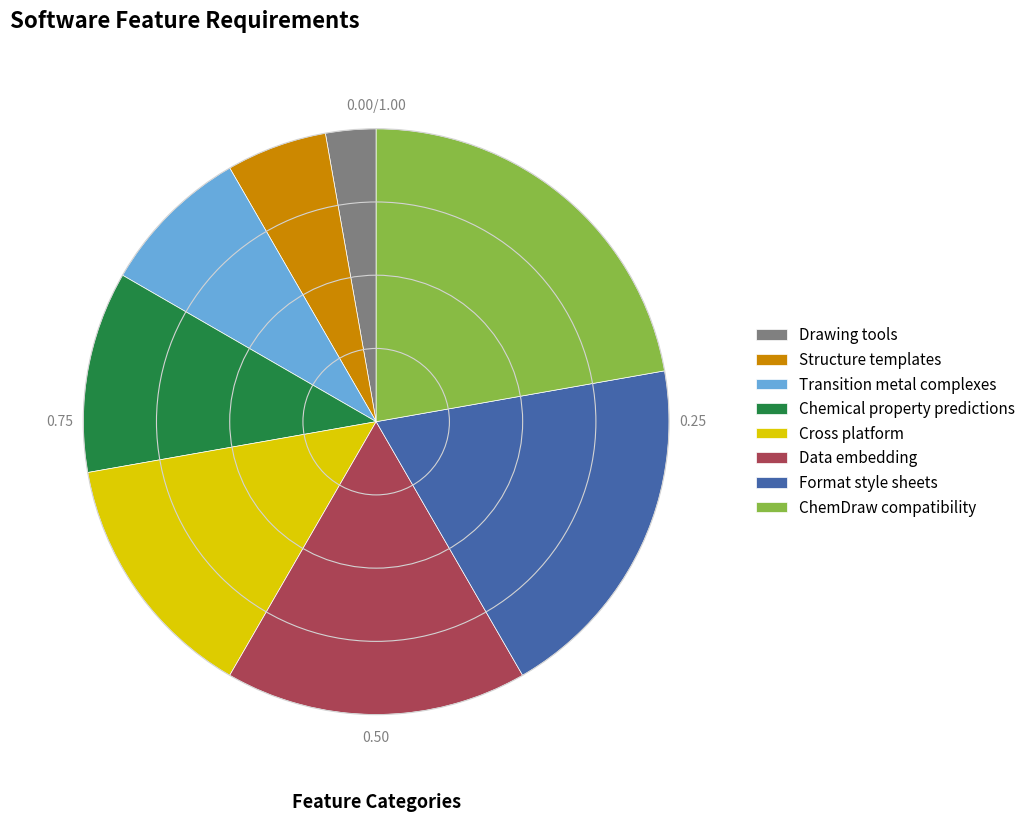

Combined, do Drawing tools and Chemical property predictions account for over 50%?

No